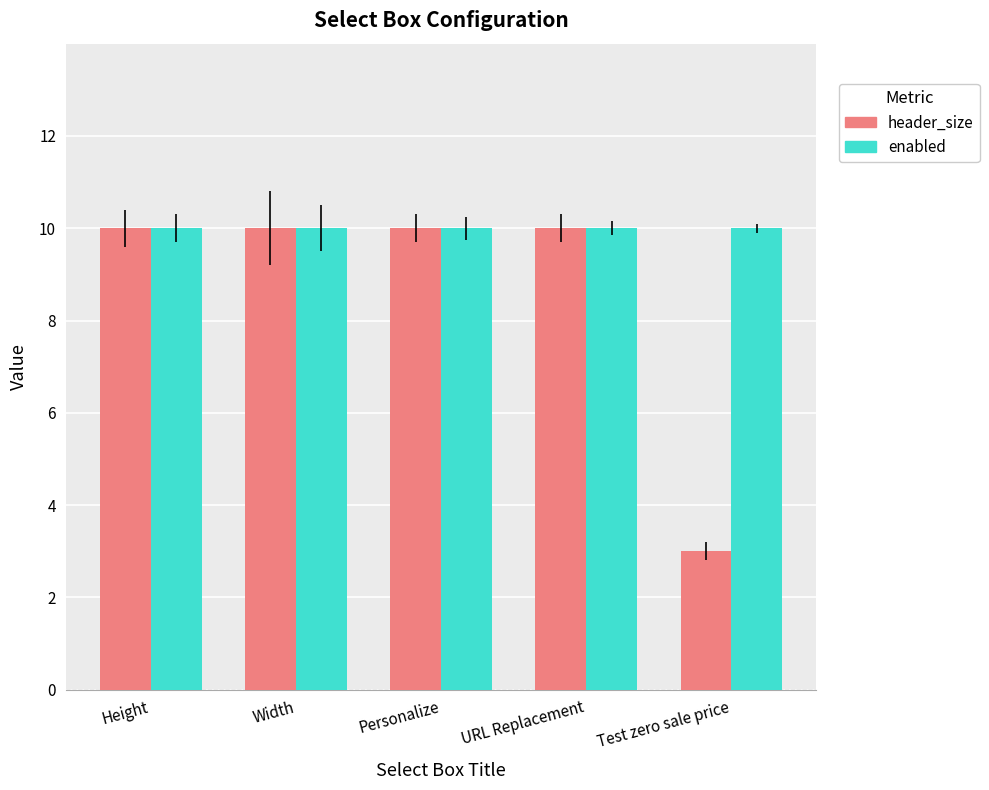

Reading left to right, list all the values displayed in this chart.

header_size: Height=10	Width=10	Personalize=10	URL Replacement=10	Test zero sale price=3
enabled: Height=10	Width=10	Personalize=10	URL Replacement=10	Test zero sale price=10